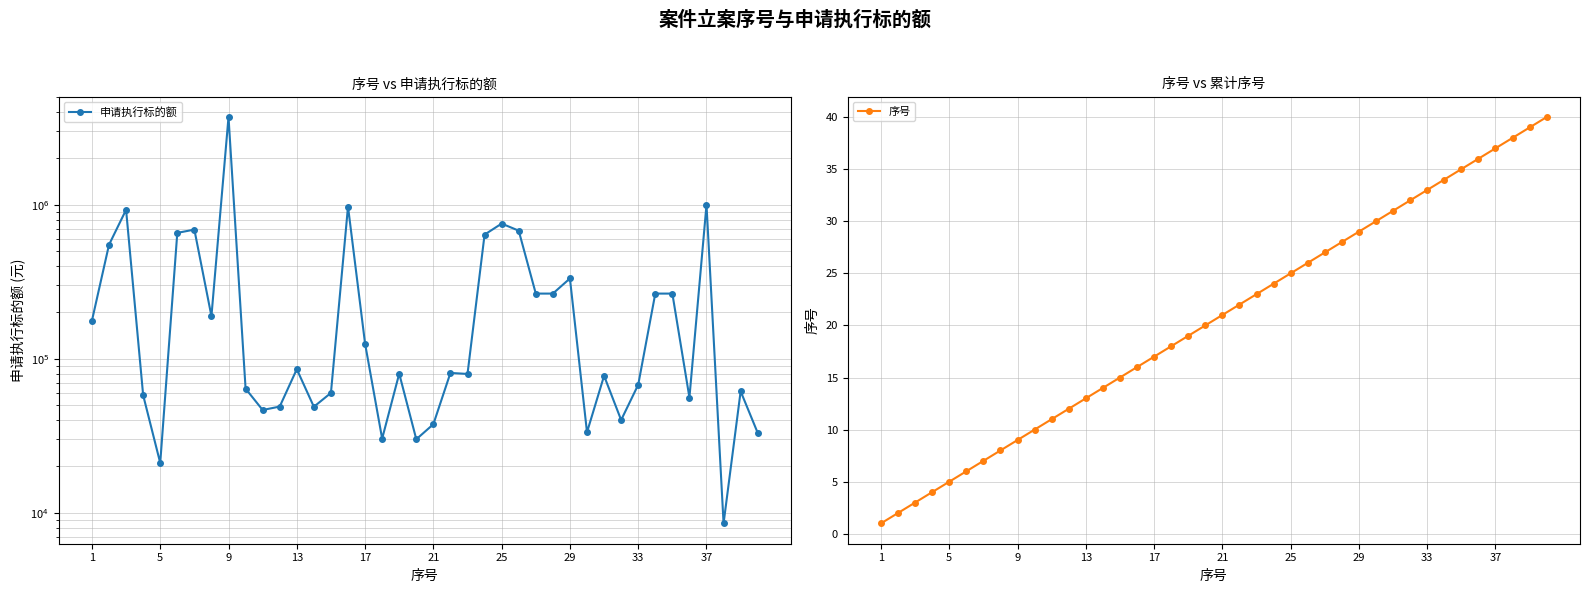

What is the difference between the second highest and second lowest values in the 序号 series?

37.0